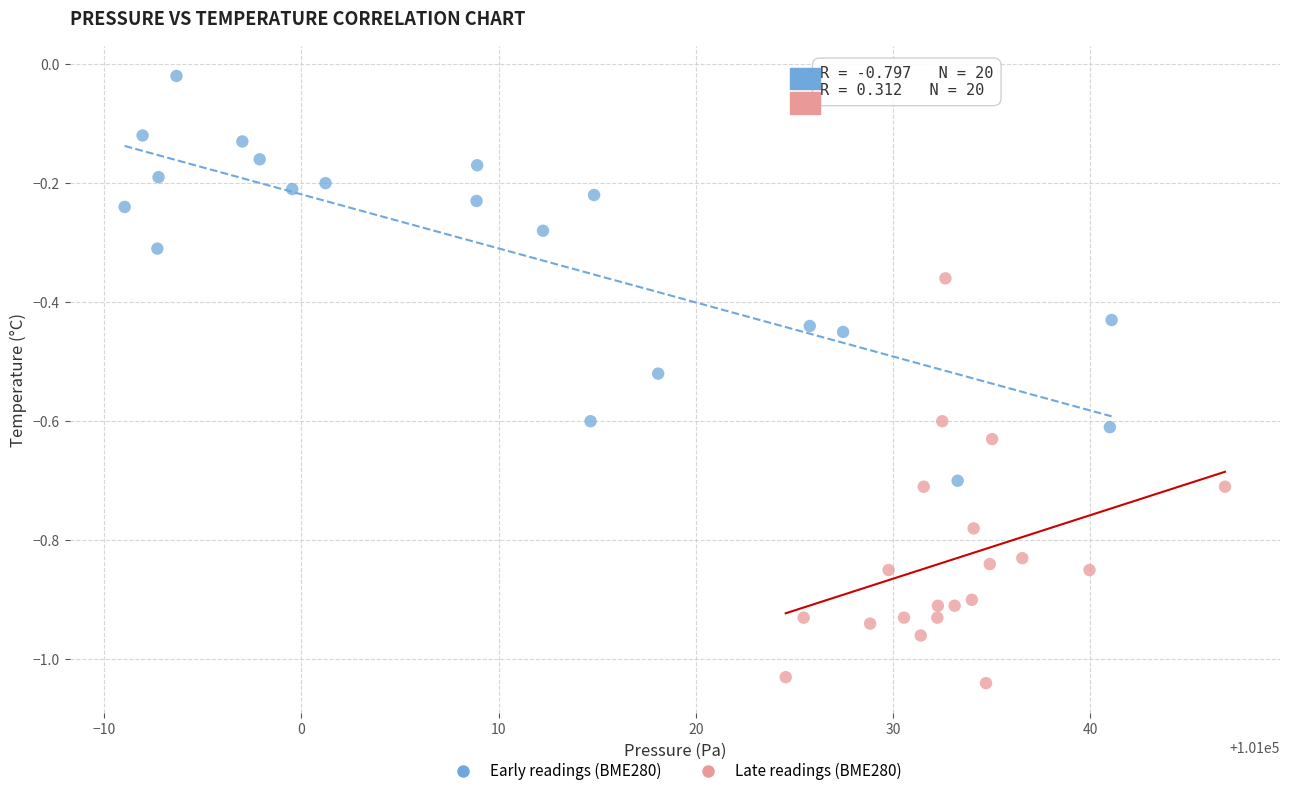

Which series reaches the minimum Y coordinate?

Late readings (BME280)